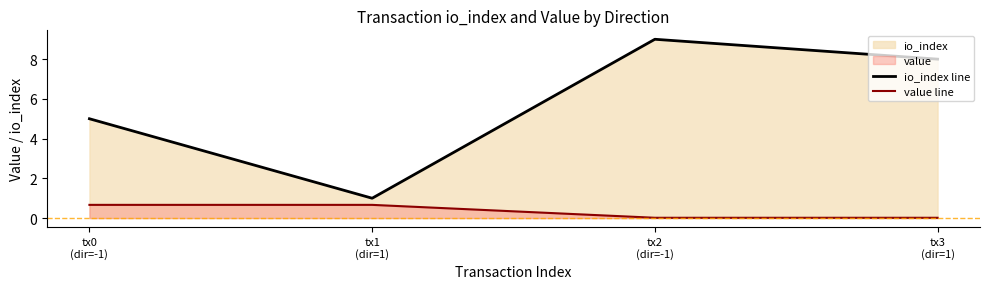

True or false: value line and io_index line intersect in this chart.

False